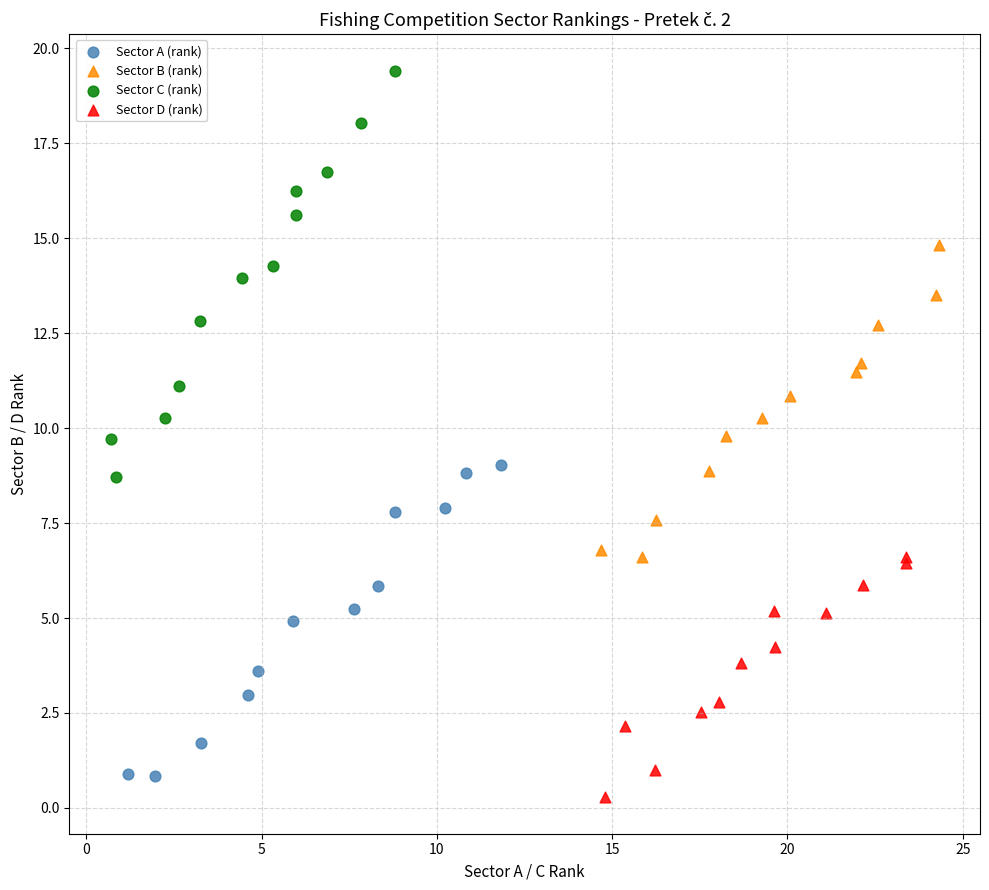

Which series contains the highest Y value?

Sector C (rank)